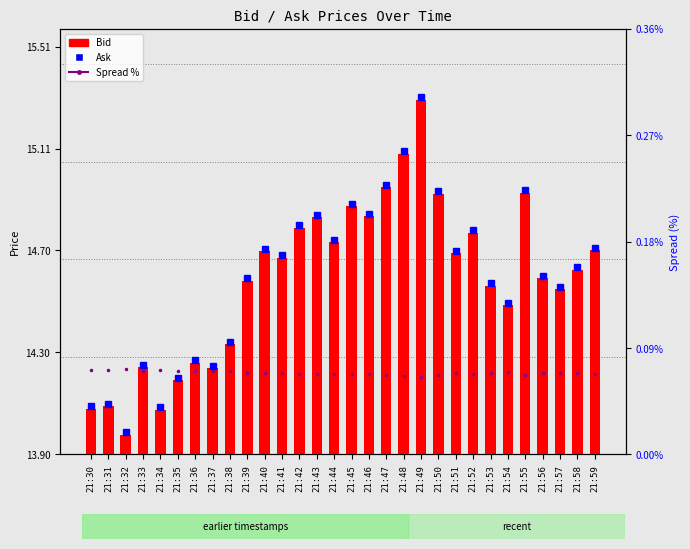

What is the minimum value for Spread %?

0.1